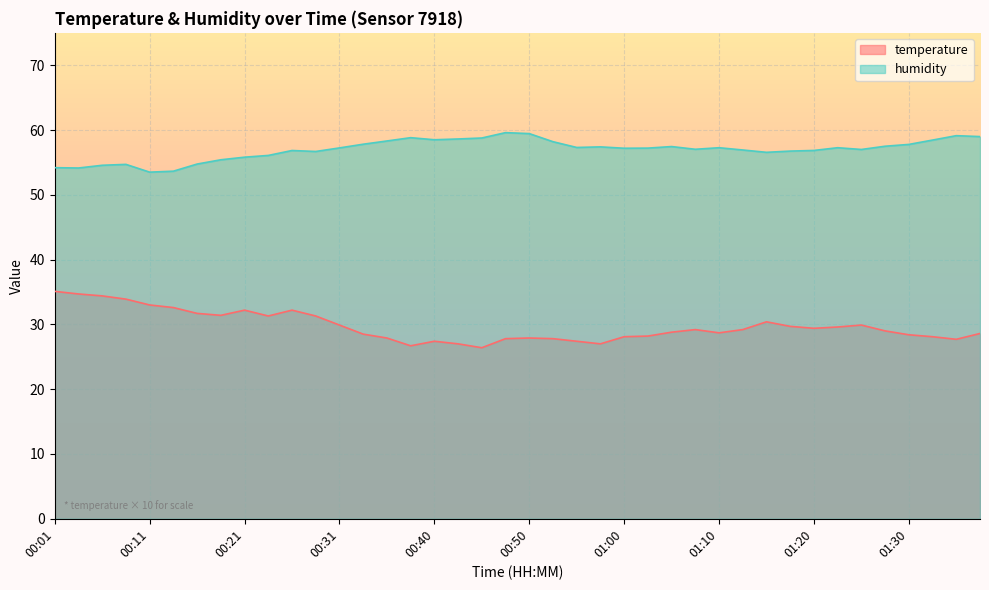

List the labels in order of temperature value, smallest first.

00:45, 00:38, 00:43, 00:58, 00:40, 00:55, 01:35, 00:48, 00:53, 00:36, 00:50, 01:00, 01:32, 01:03, 01:30, 00:33, 01:37, 01:10, 01:05, 01:27, 01:07, 01:12, 01:20, 01:22, 01:17, 00:31, 01:25, 01:15, 00:23, 00:28, 00:18, 00:16, 00:21, 00:26, 00:13, 00:11, 00:08, 00:06, 00:03, 00:01